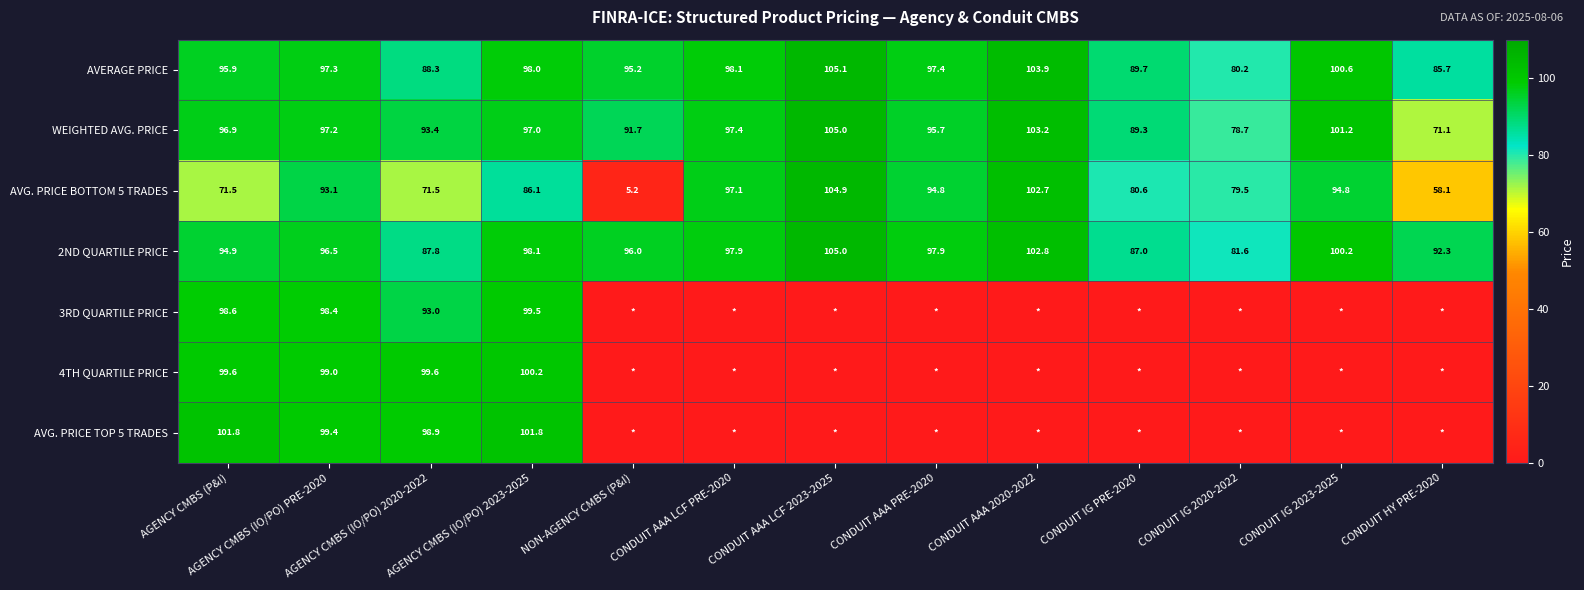

What is the minimum value for 2ND QUARTILE PRICE?

81.6